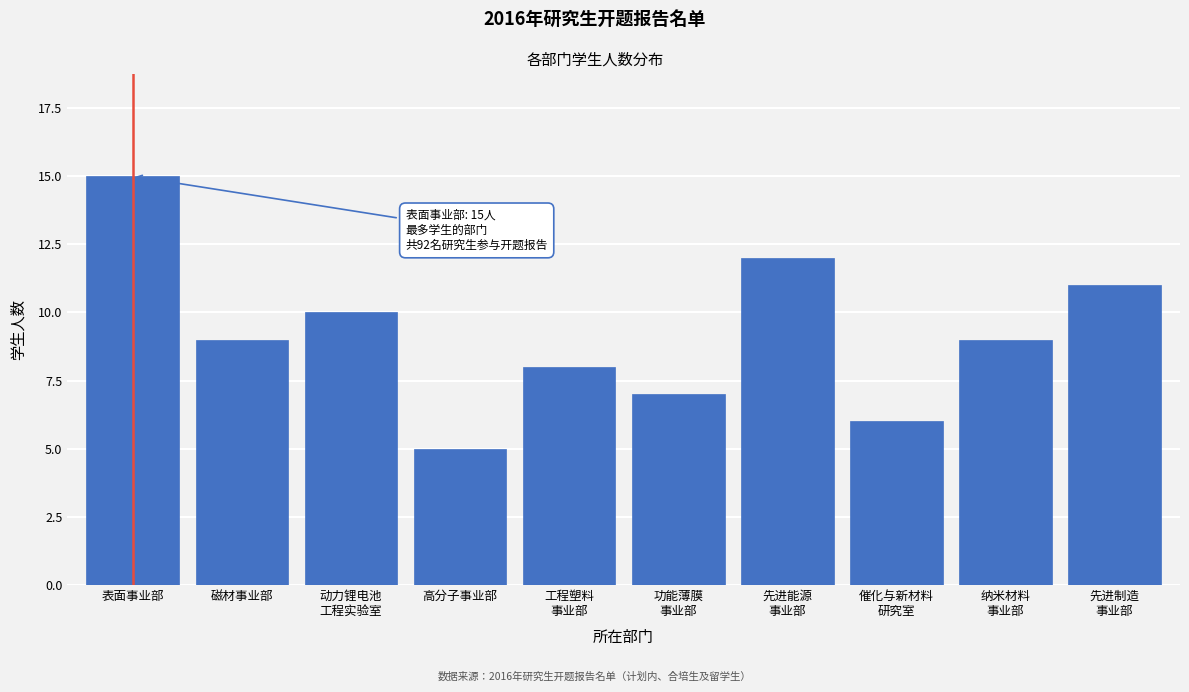

Reading left to right, what are all the values shown in this chart?

15	9	10	5	8	7	12	6	9	11